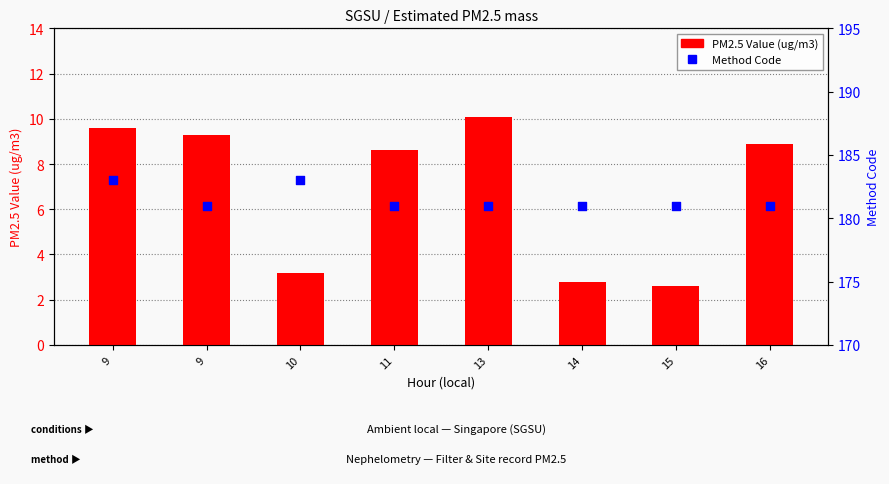

At how many categories does at least one series exceed 107?

8